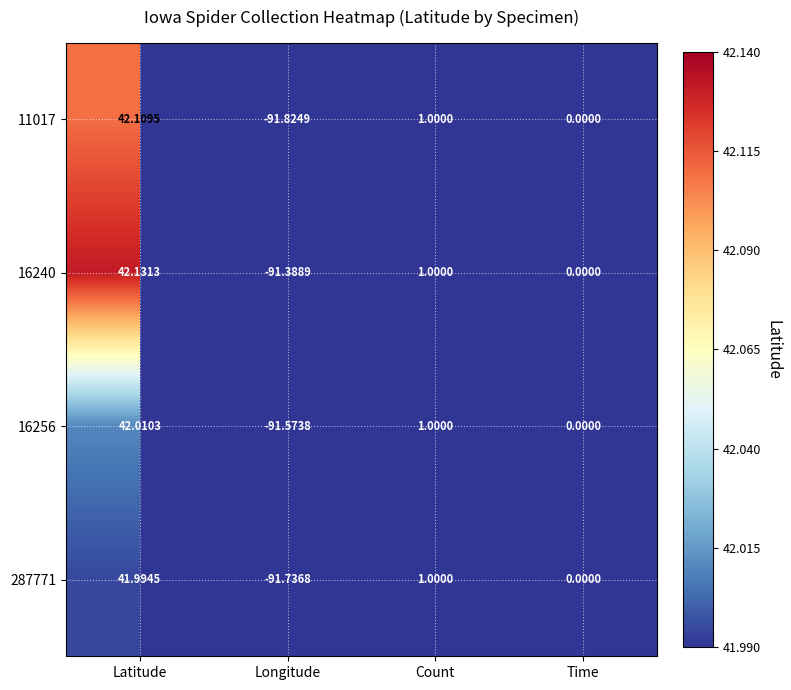

What is the total value across all series at Longitude?

-366.5